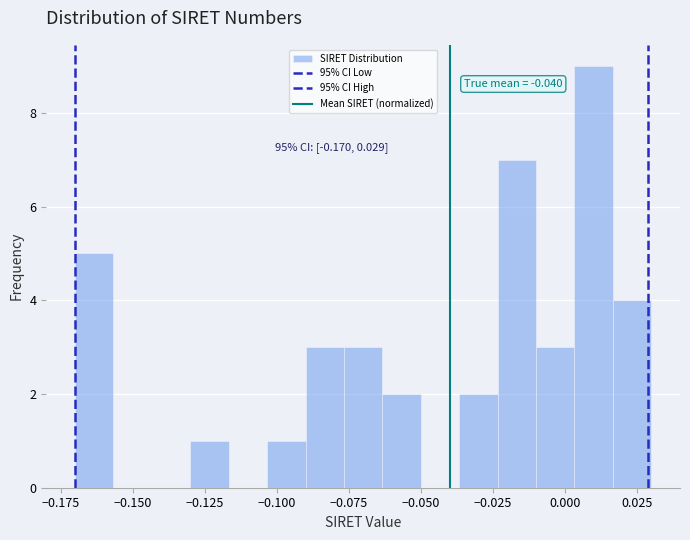

Read against the x-axis, roughly where is the centre of the tallest bar?

0.010